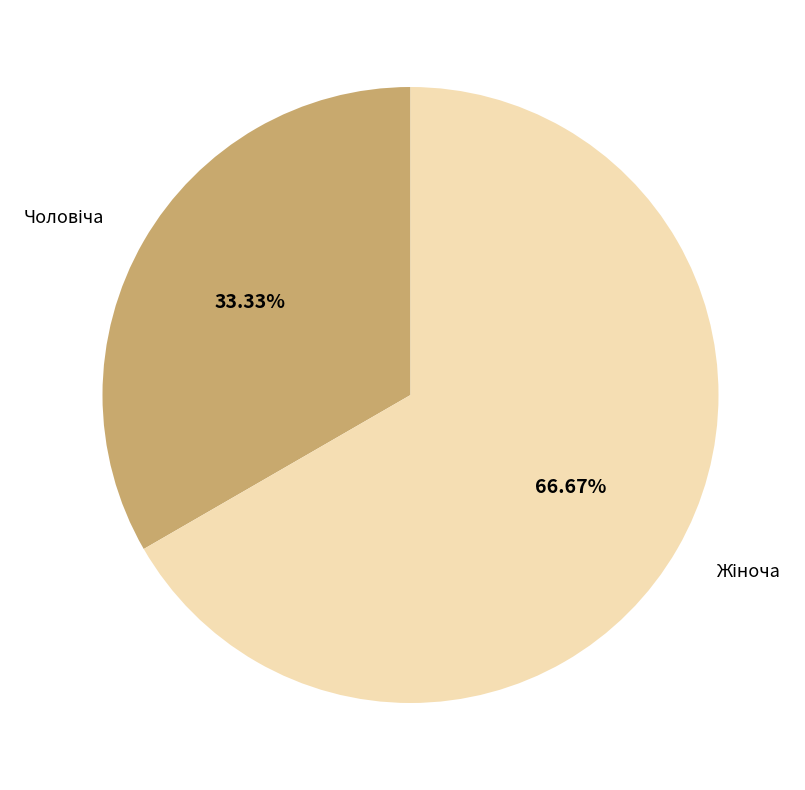

Is there a majority slice in this chart?

Yes